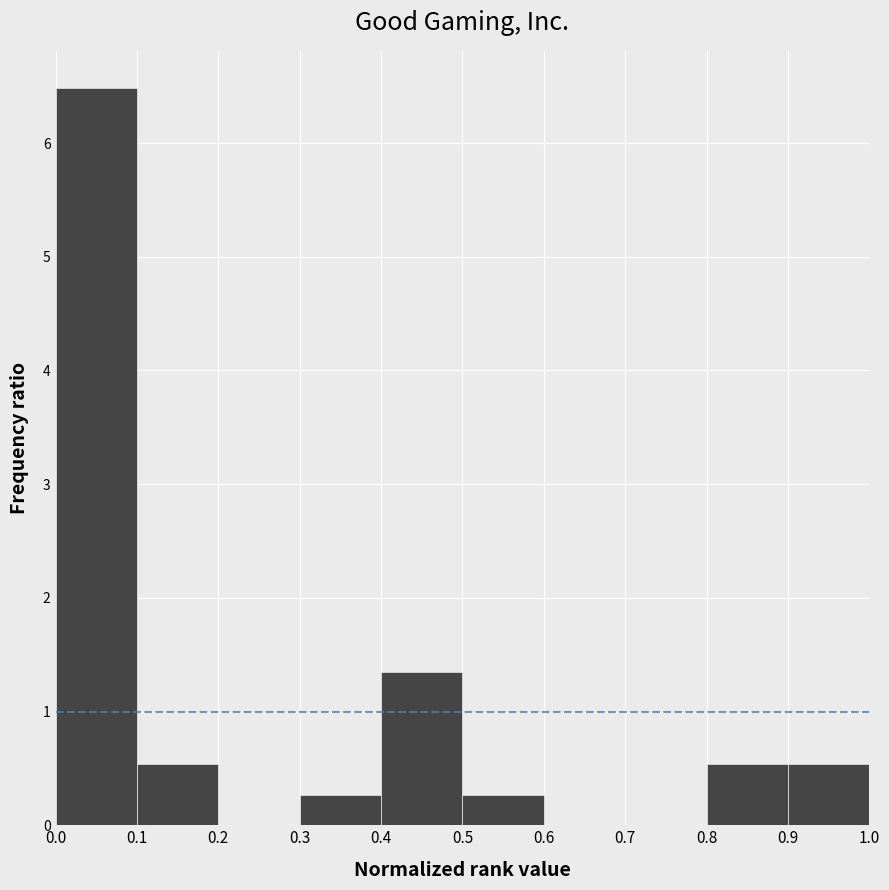

Reading left to right, transcribe this chart: for each bar, give the range it covers on the x-axis and its height. The values are not printed on the chart, so give them approximately, as read against the axis.

0.0 to 0.1: 6.5
0.1 to 0.2: 0.5
0.2 to 0.3: 0
0.3 to 0.4: 0.3
0.4 to 0.5: 1.4
0.5 to 0.6: 0.3
0.6 to 0.7: 0
0.7 to 0.8: 0
0.8 to 0.9: 0.5
0.9 to 1.0: 0.5